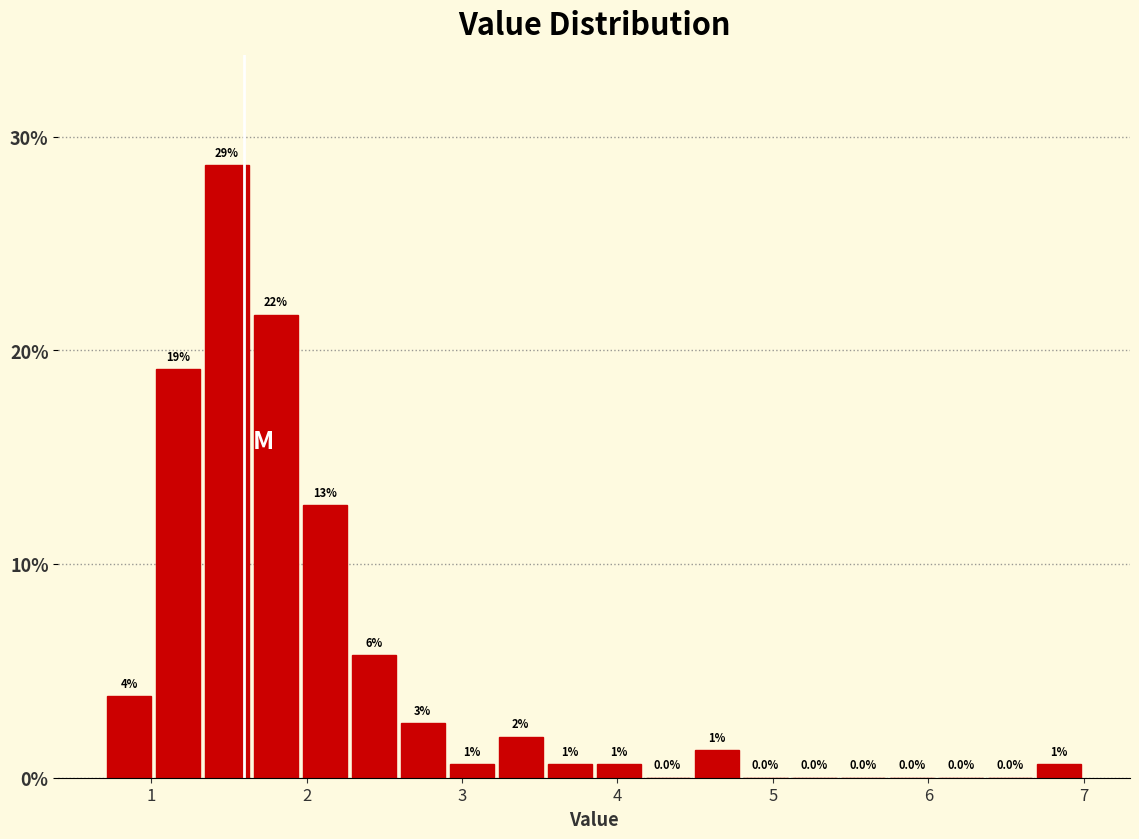

Read against the x-axis, roughly where is the centre of the tallest bar?

1.5